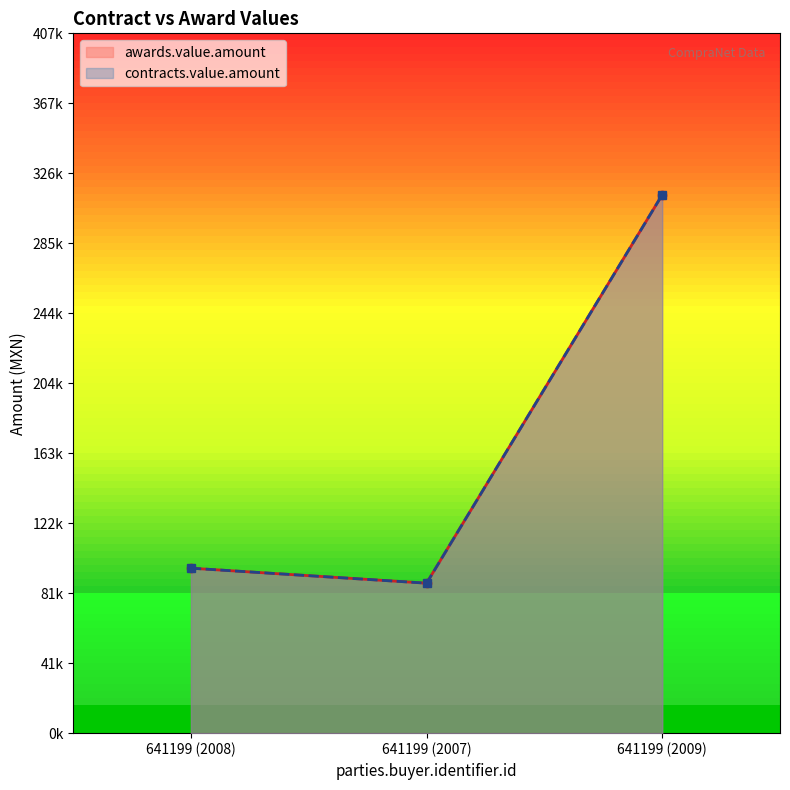

Is it true that contracts.value.amount equals 87332.1 at 641199 (2007)?

True